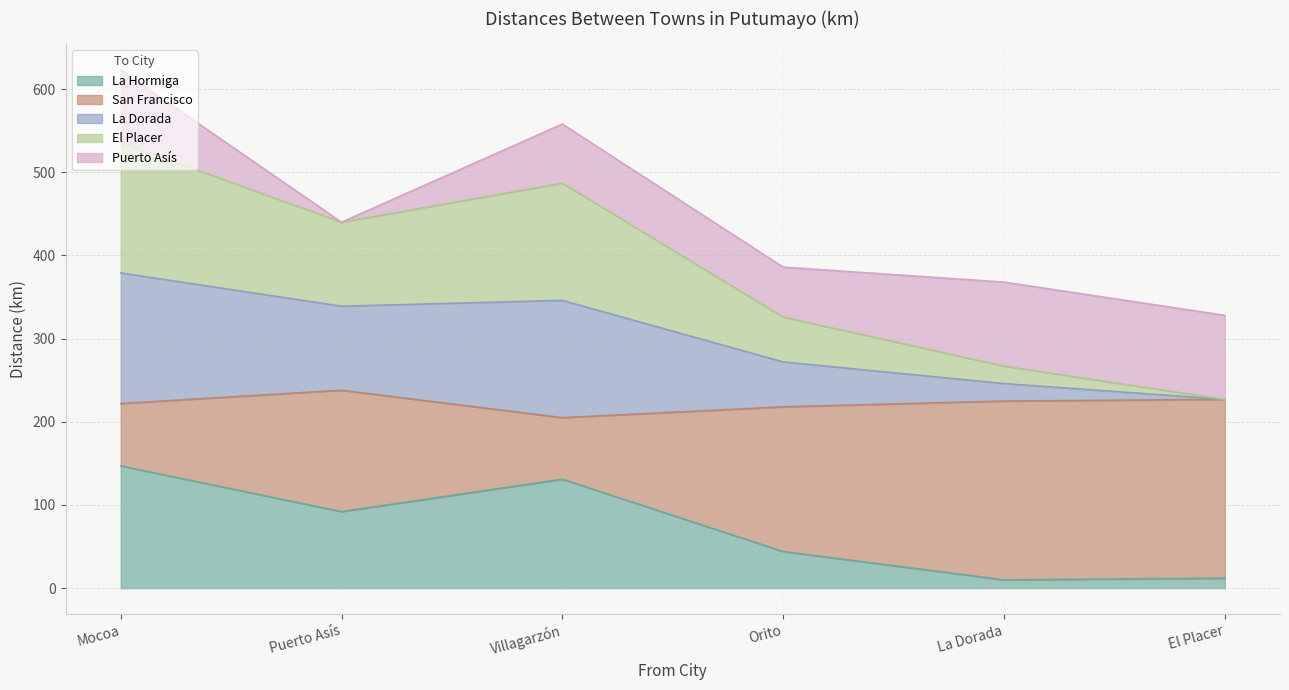

What is the label of the 5th point from the right?

Puerto Asís